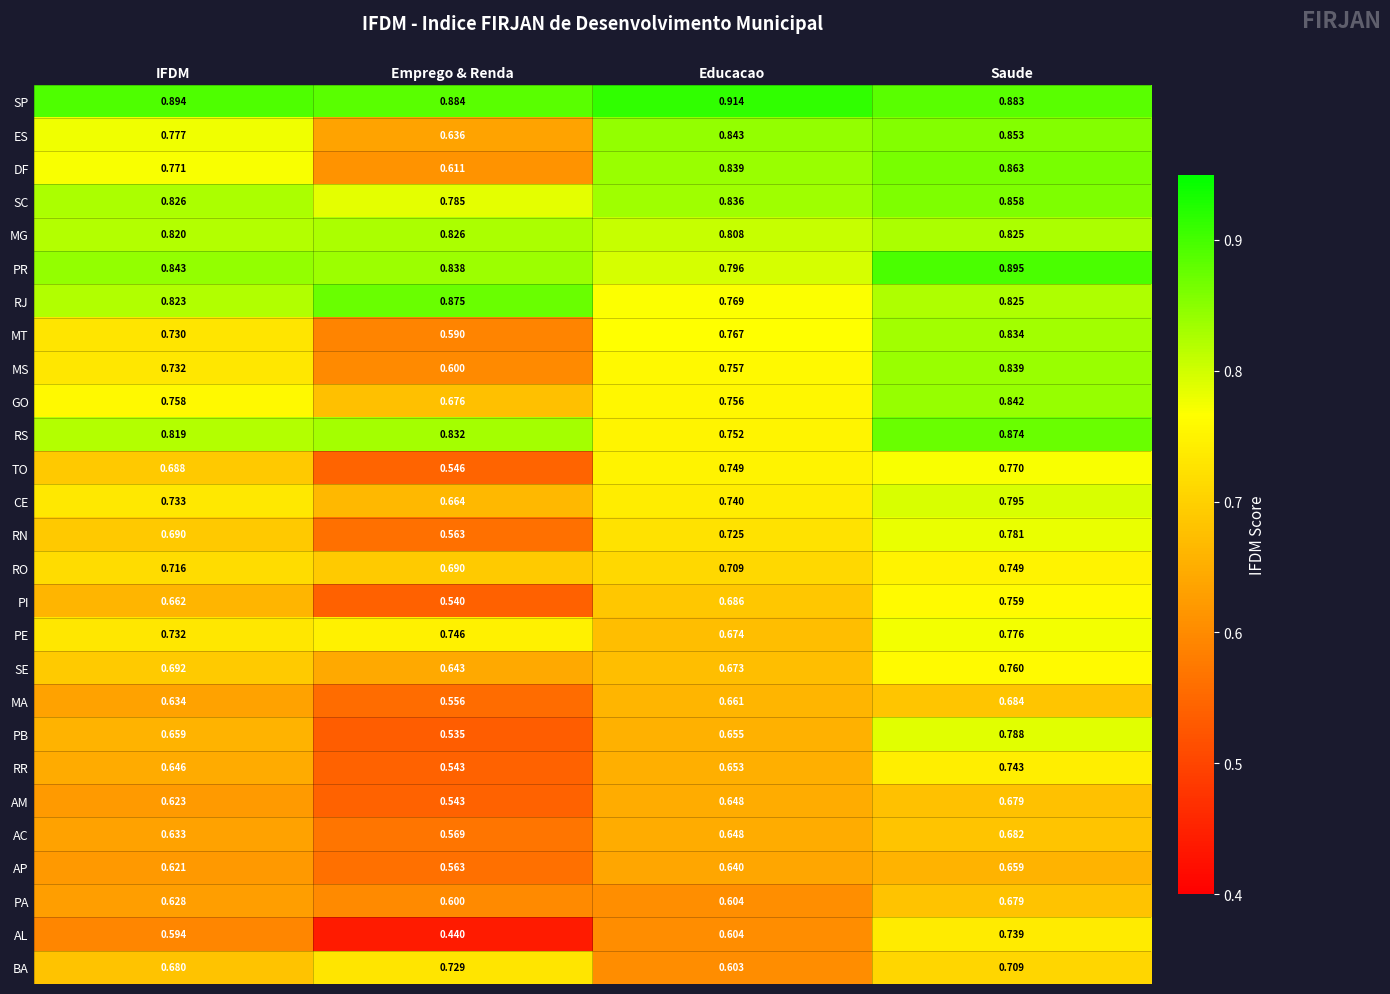

Where is AP nearest to the value 0?

Emprego & Renda